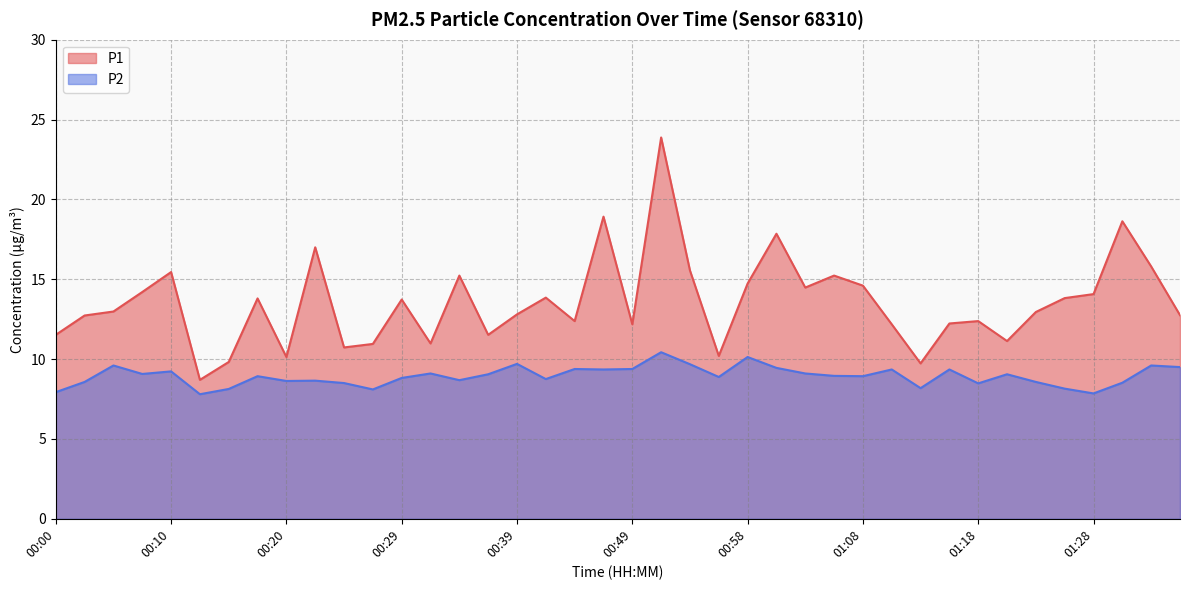

What is the difference between the P2 values at 00:36 and 01:08?

0.1